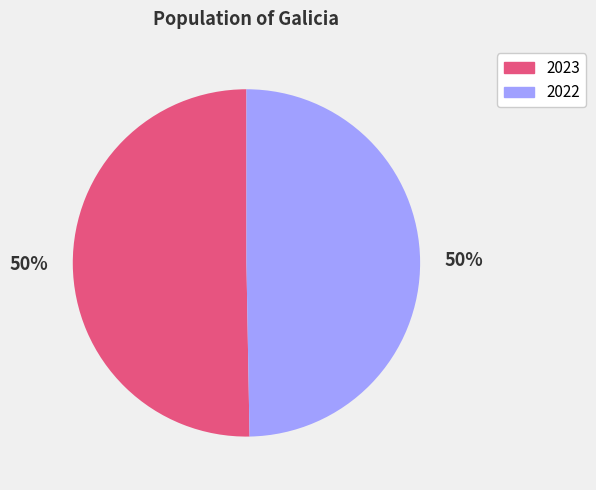

Do 2022 and 2023 together represent more than half of the pie?

Yes